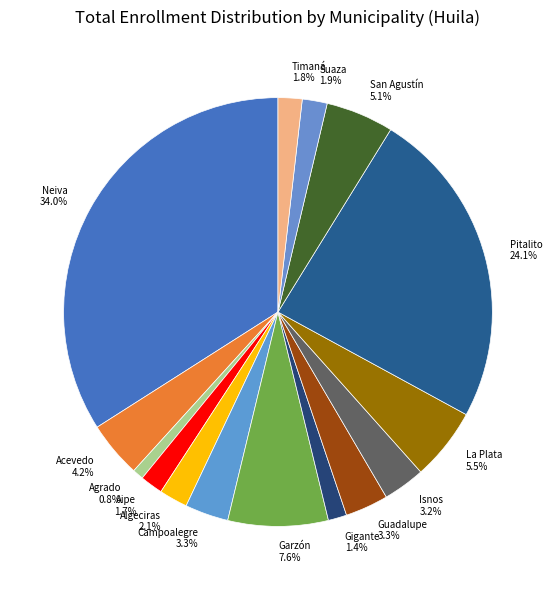

Which category has the smallest portion of the pie?

Agrado